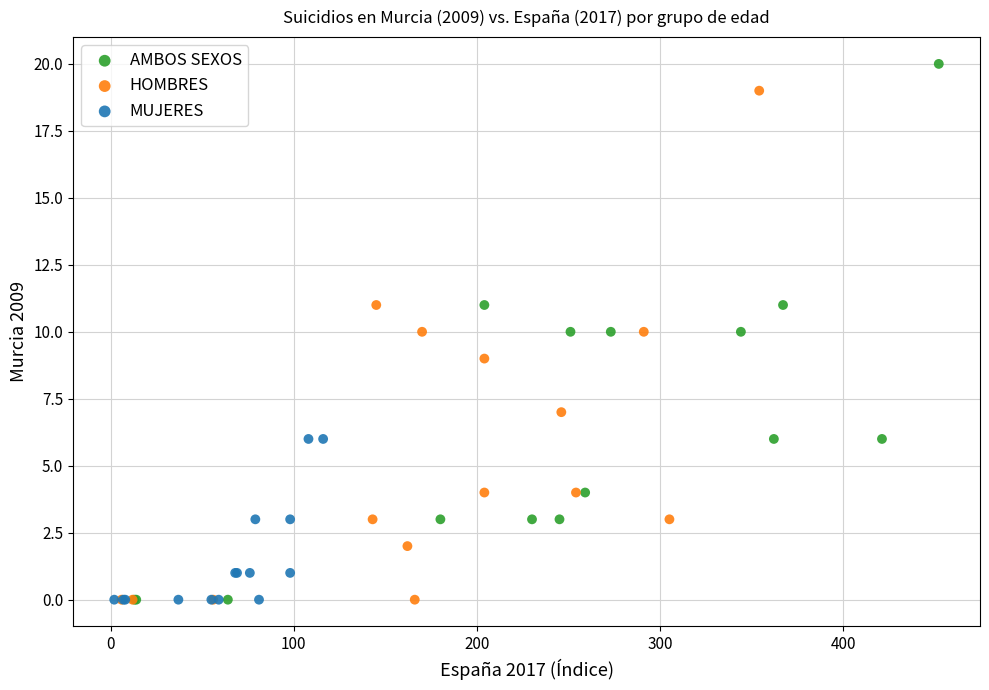

Which series has the largest Y range (max minus min)?

AMBOS SEXOS